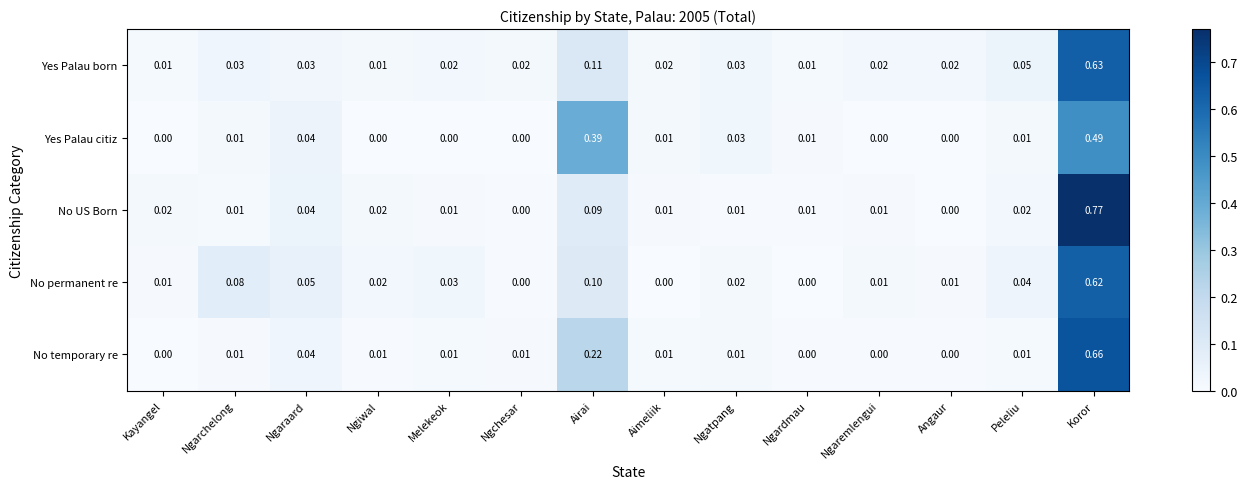

Which category has the highest value across all series?

Koror